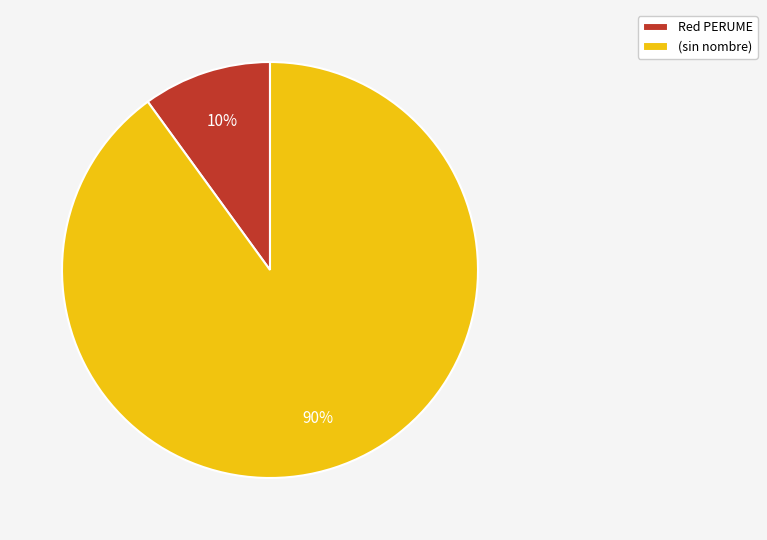

Which has a higher value, (sin nombre) or Red PERUME?

(sin nombre)